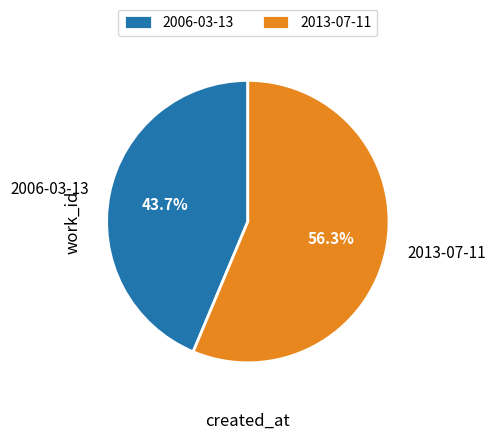

Between 2013-07-11 and 2006-03-13, which is larger?

2013-07-11